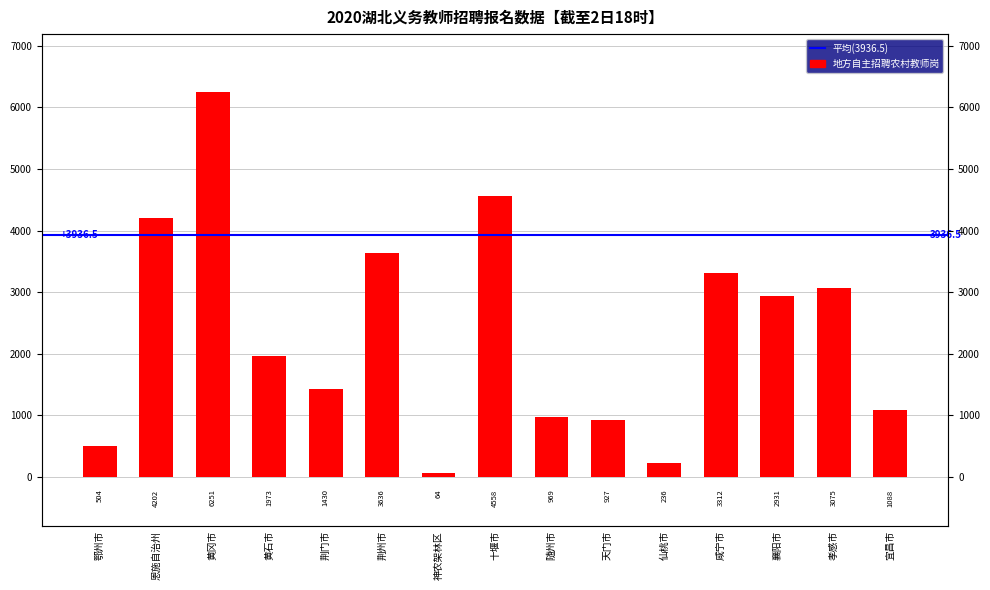

Reading left to right, what are all the values shown in this chart?

鄂州市=504	恩施自治州=4202	黄冈市=6251	黄石市=1973	荆门市=1430	荆州市=3636	神农架林区=64	十堰市=4558	随州市=969	天门市=927	仙桃市=236	咸宁市=3312	襄阳市=2931	孝感市=3075	宜昌市=1088